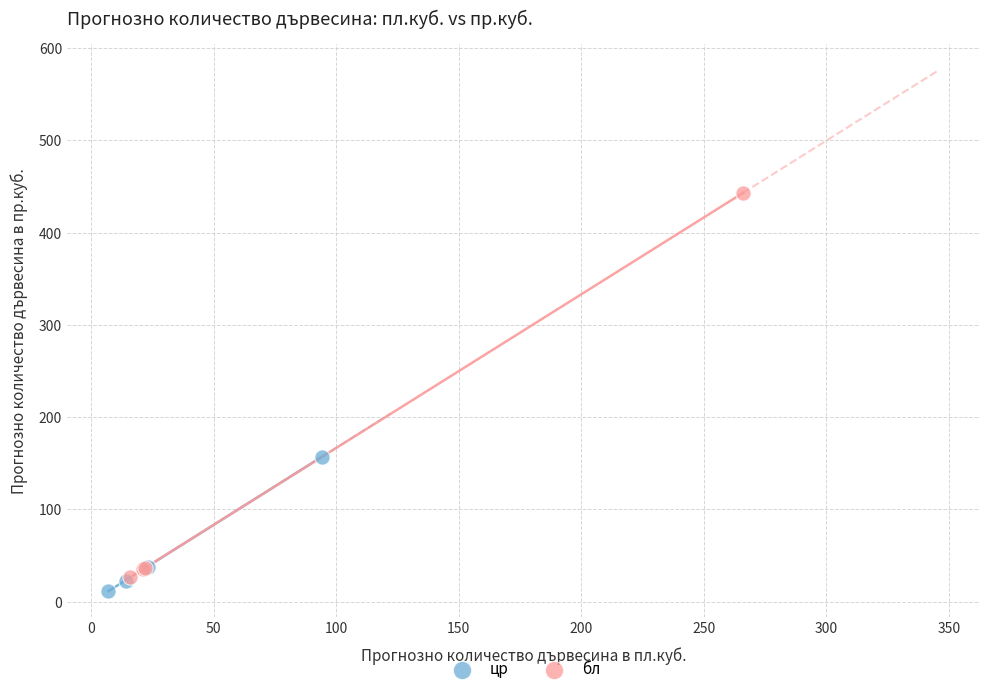

Which series has the largest Y range (max minus min)?

бл